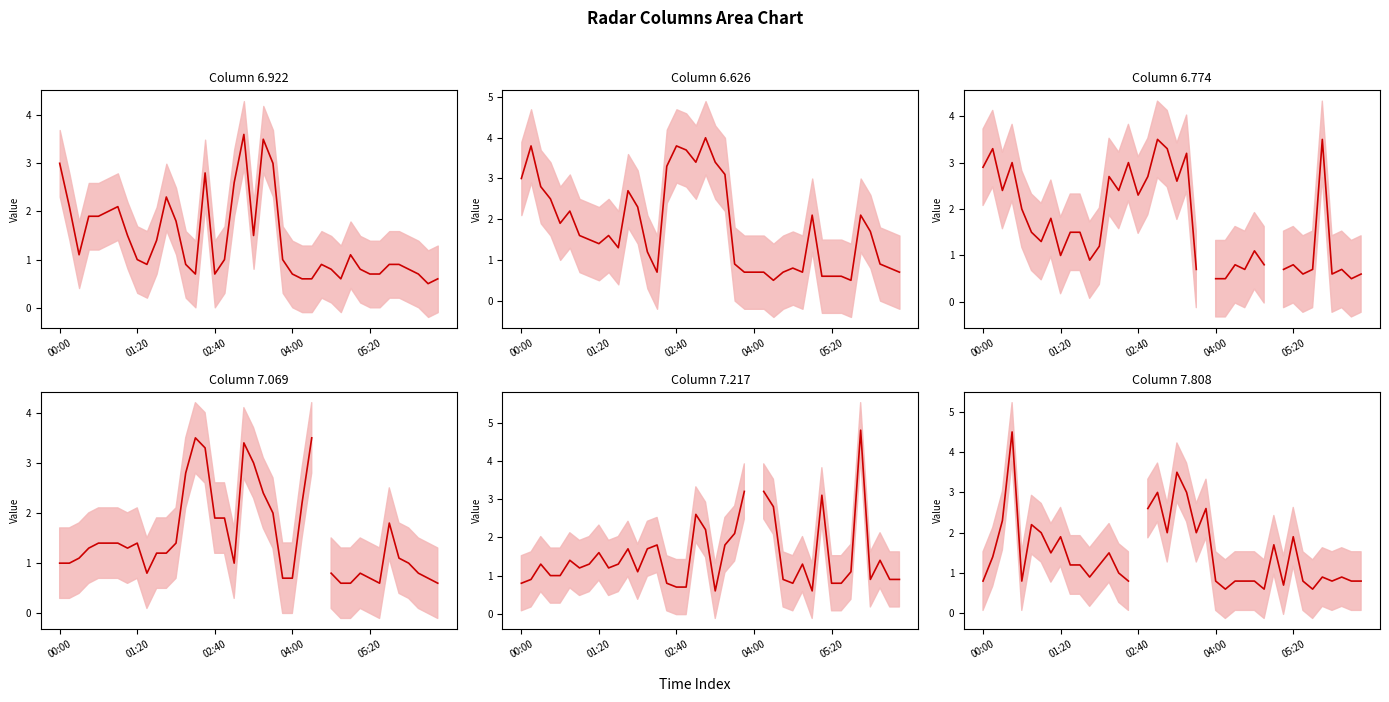

At which label does col 6.774 first exceed 1?

00:00